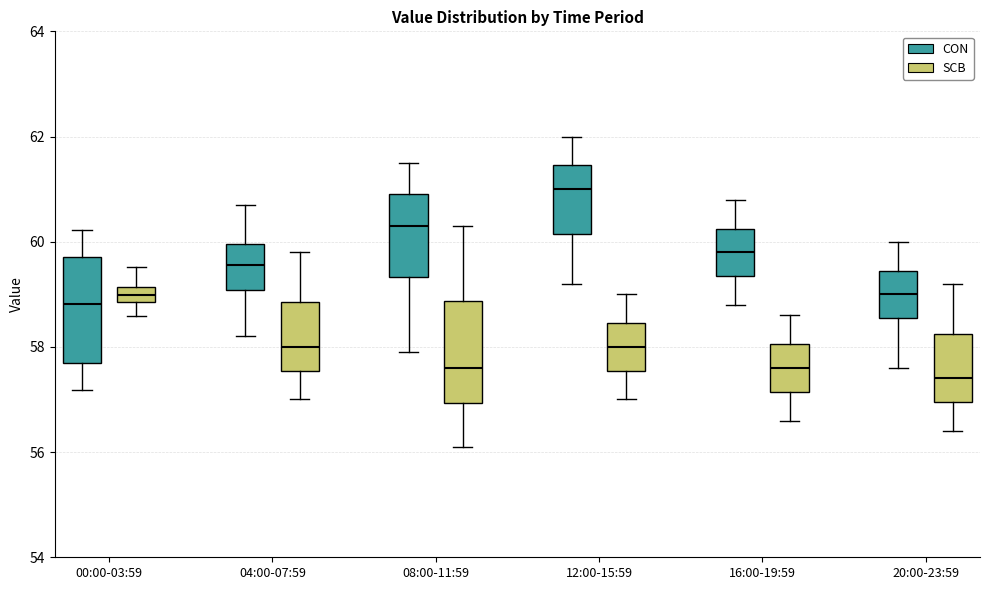

Where is the upper edge of the box for 20:00-23:59 (SCB) on the y-axis? The values are not printed on the chart, so give them approximately, as read against the axis.

58.2